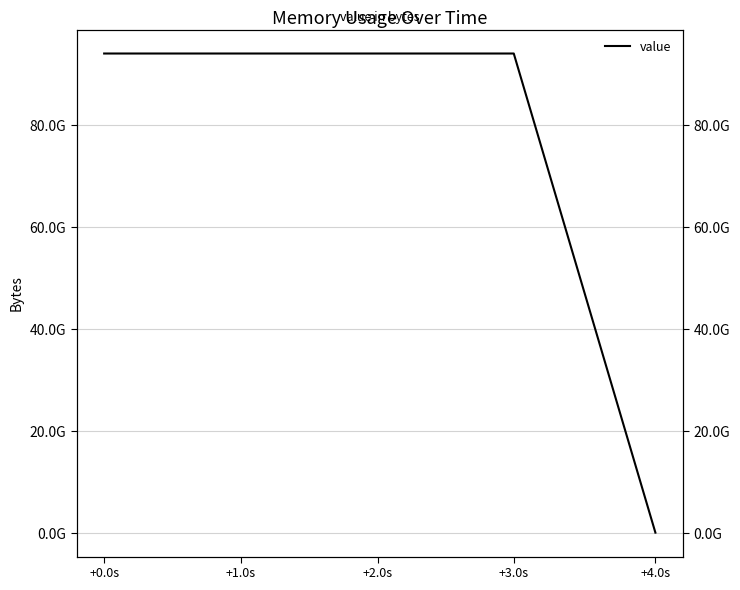

What is the value of the 5th point from the left?

99241984